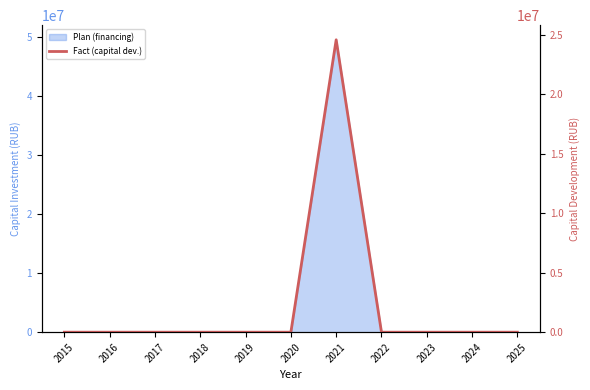

What is the maximum value shown in the chart?

24577557